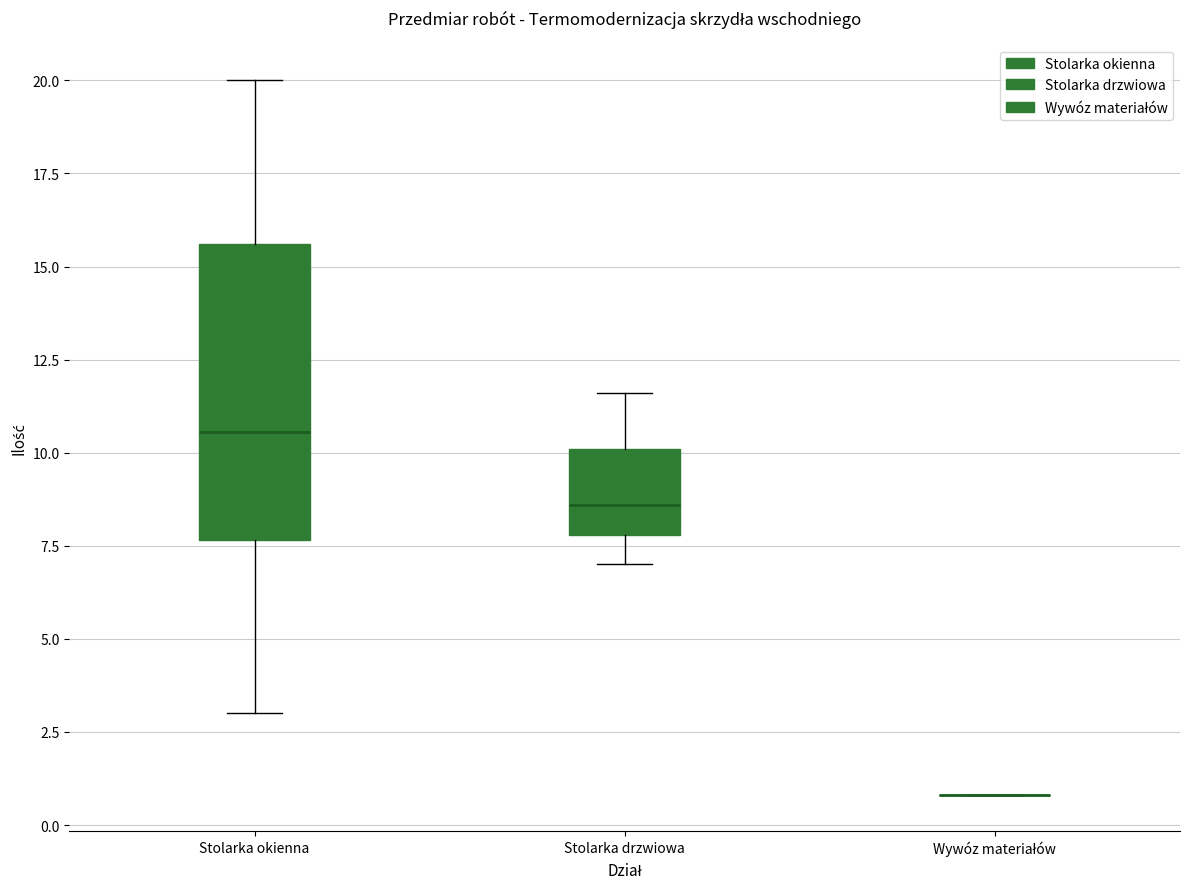

Comparing the boxes themselves (not the whiskers), which one is the tallest?

Stolarka okienna